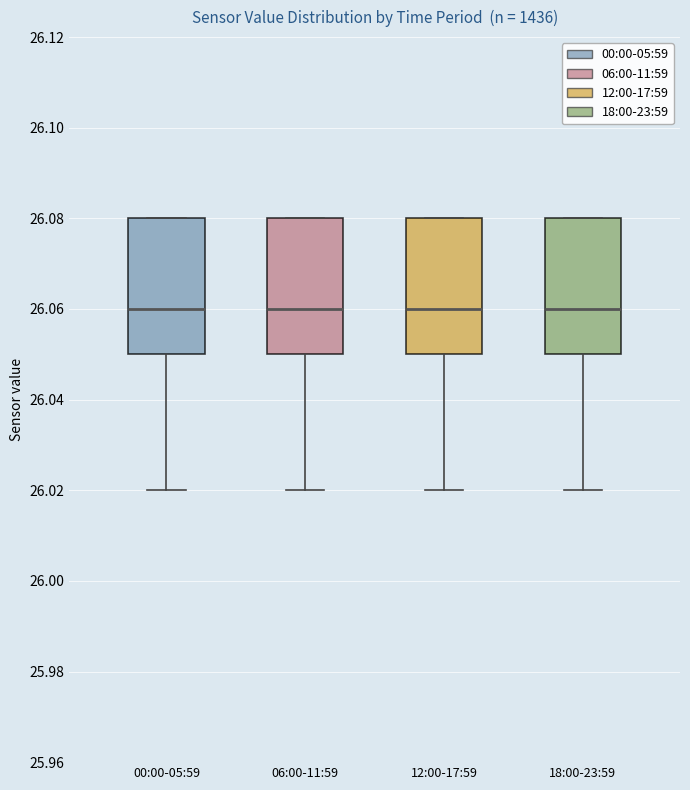

Reading left to right, read every box against the y-axis: the position of its median line, the range the box covers, and the ends of its whiskers. The values are not printed on the chart, so give them approximately, as read against the axis.

00:00-05:59: median 26.06, box 26.05 to 26.08, whiskers 26.02 to 26.08
06:00-11:59: median 26.06, box 26.05 to 26.08, whiskers 26.02 to 26.08
12:00-17:59: median 26.06, box 26.05 to 26.08, whiskers 26.02 to 26.08
18:00-23:59: median 26.06, box 26.05 to 26.08, whiskers 26.02 to 26.08